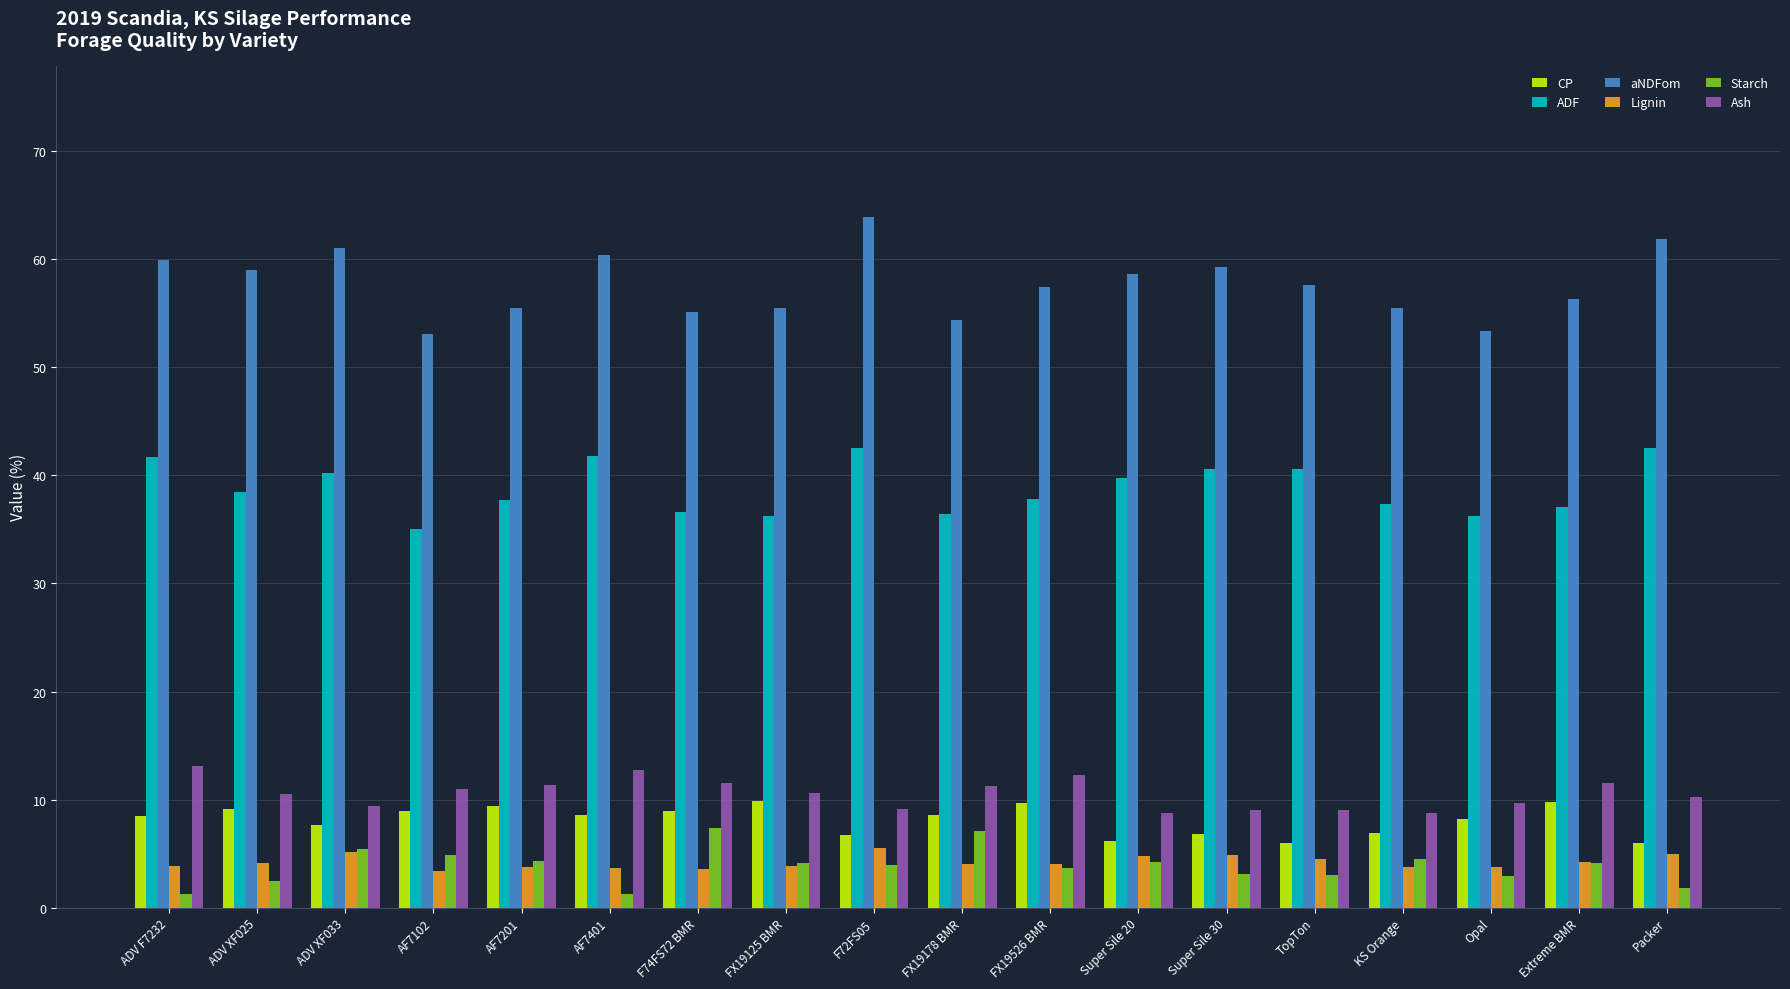

At which label does Ash first exceed 10?

ADV F7232